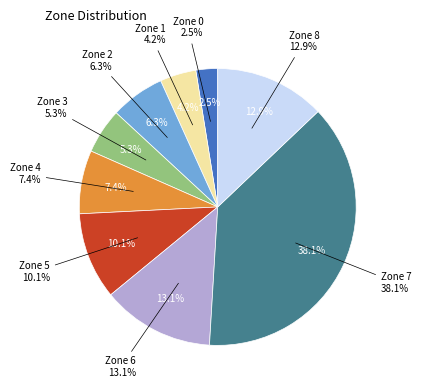

Which slice is the smallest?

Zone 0